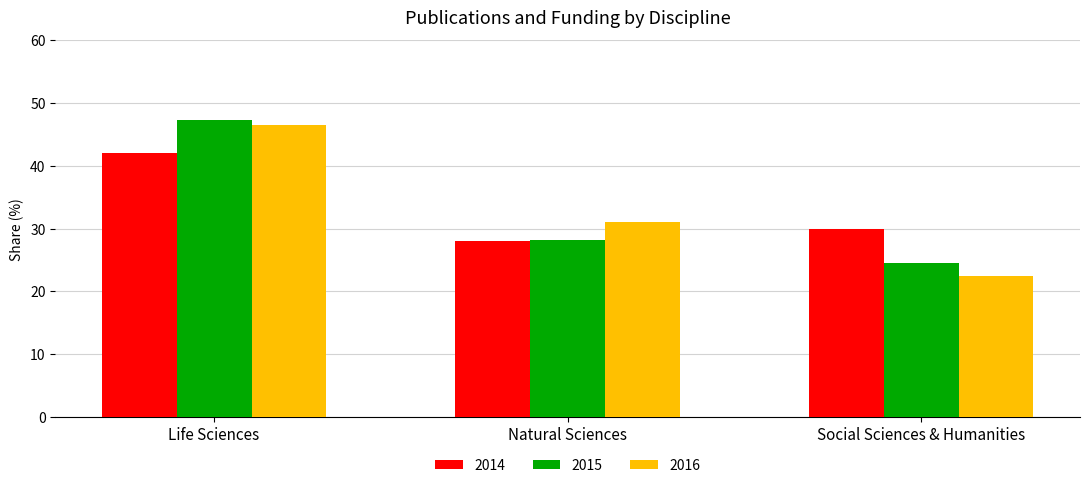

Reading left to right, transcribe all the data shown in this chart.

2014: 42.0	28.0	30.0
2015: 47.3	28.2	24.5
2016: 46.5	31.0	22.4